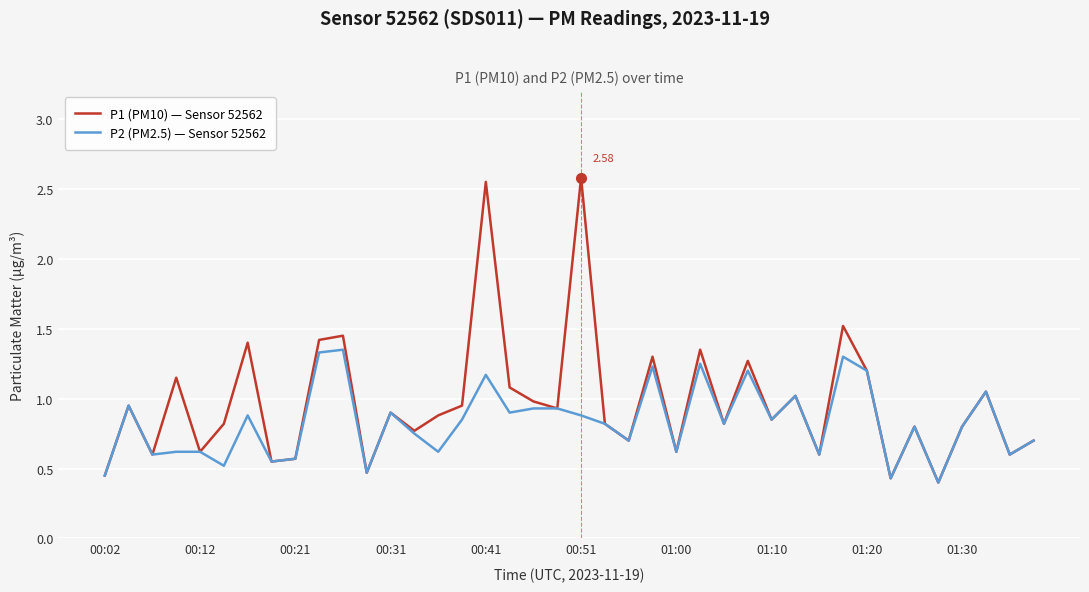

Rank the series by their maximum value, from highest to lowest.

P1 (PM10) — Sensor 52562, P2 (PM2.5) — Sensor 52562